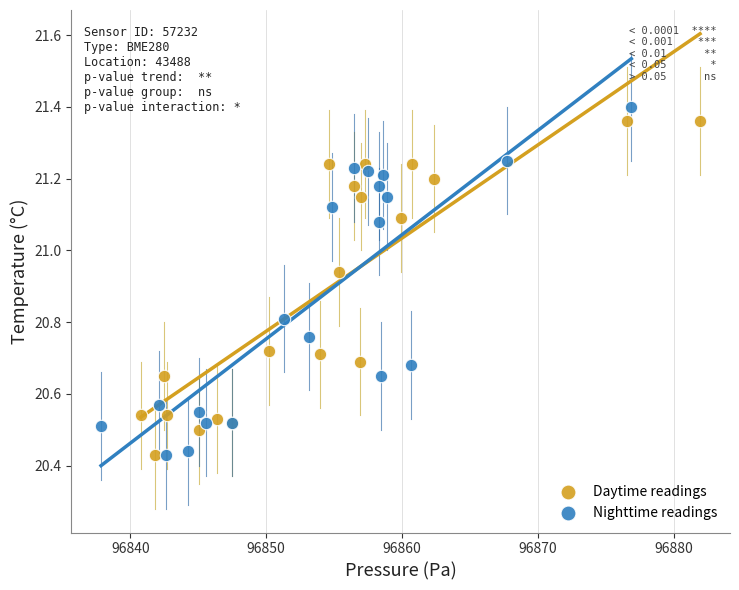

Which series has the widest spread of Y values?

Nighttime readings